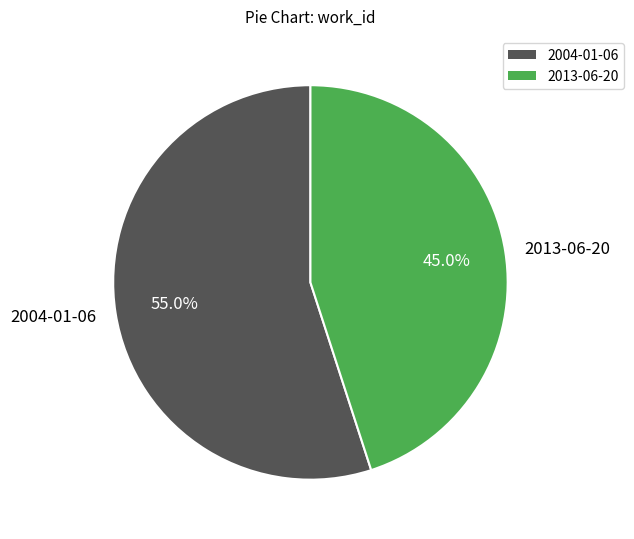

What is the majority slice?

2004-01-06